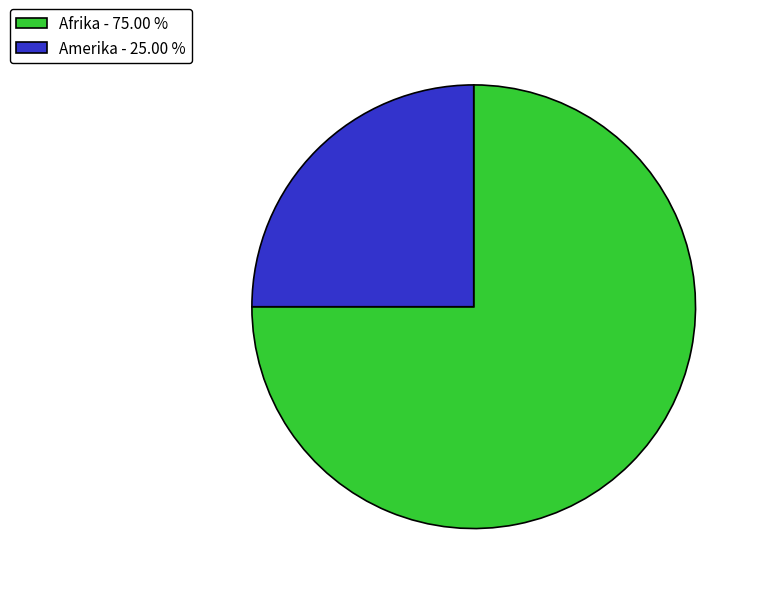

How many slices are in this pie chart?

2